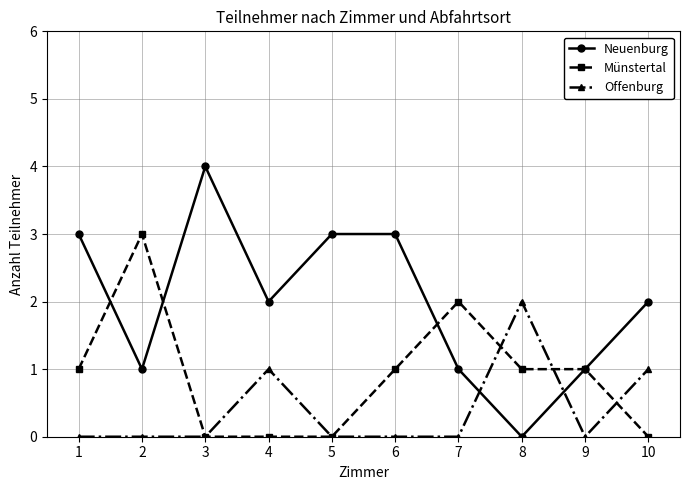

How many lines are shown in the chart?

3